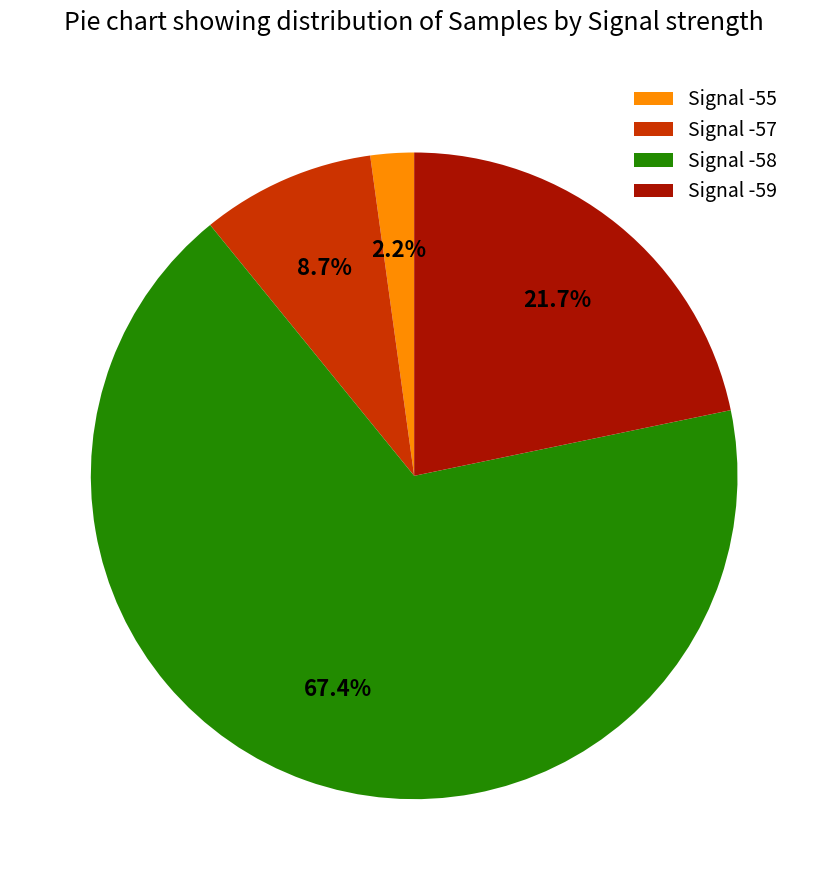

Which category accounts for the majority?

Signal -58